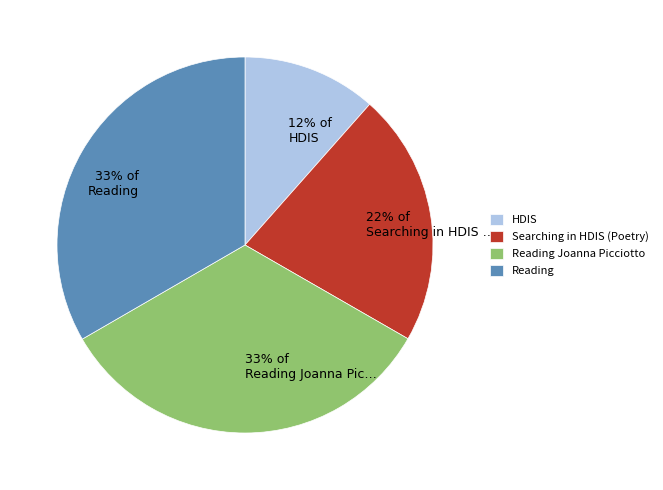

To the nearest percent, what is the average slice percentage?

25%